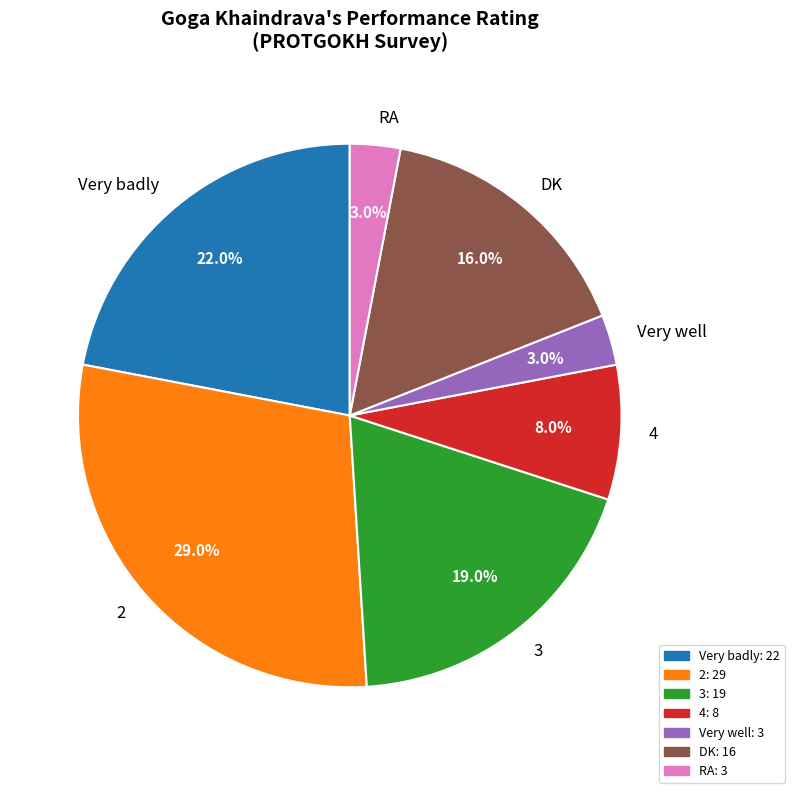

Between DK and 3, which is larger?

3